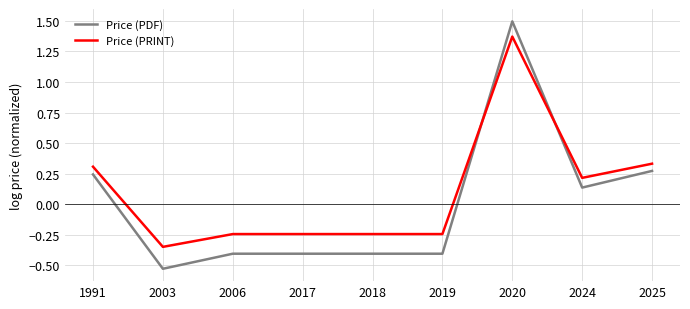

Which series has the largest total across all categories?

Price (PRINT)